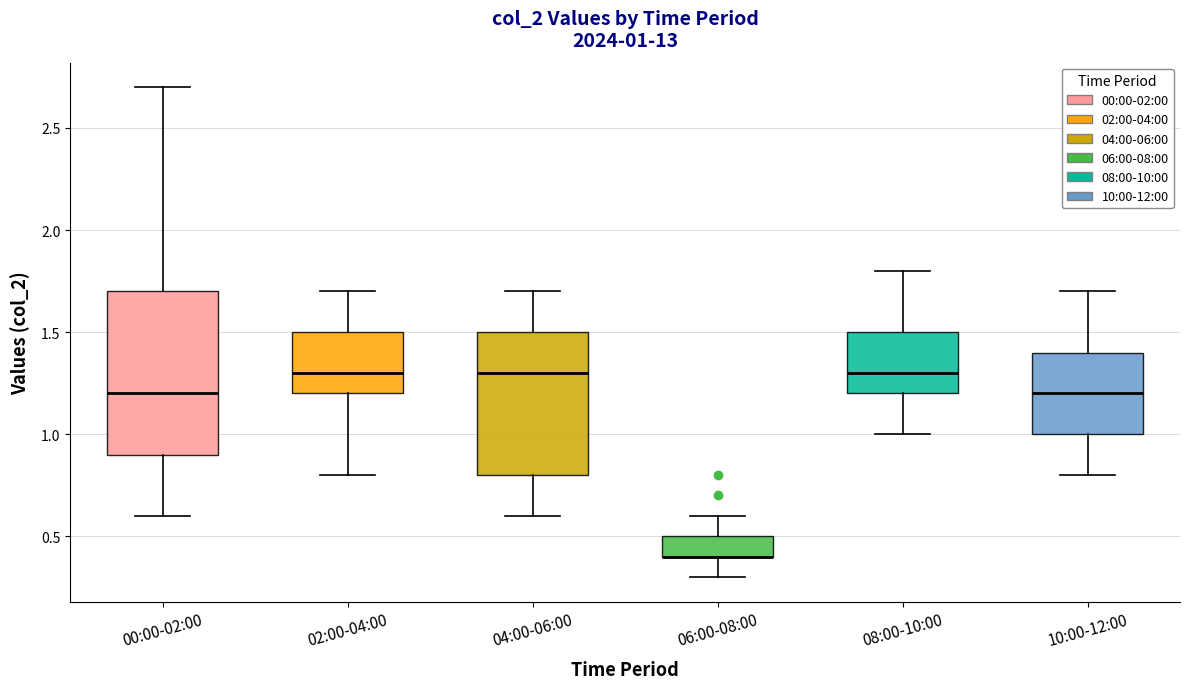

Comparing the boxes themselves (not the whiskers), which one is the tallest?

00:00-02:00